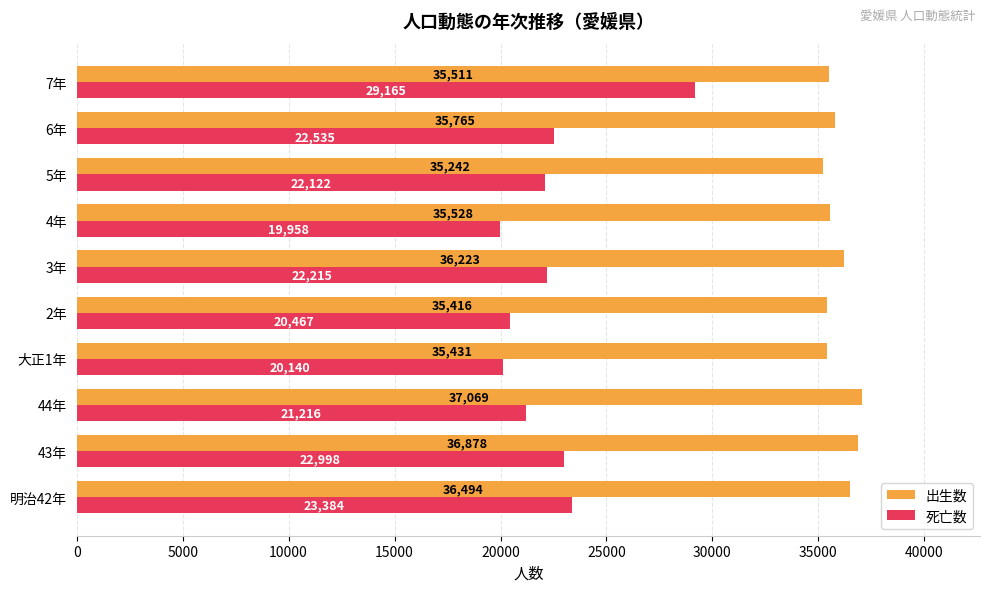

What is the sum of all 死亡数 values?

224200